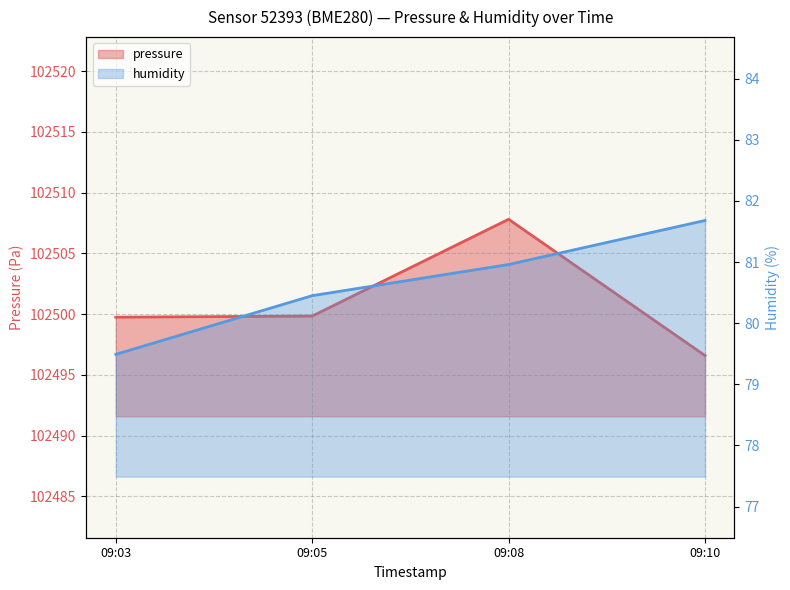

Which series has the largest total across all categories?

pressure